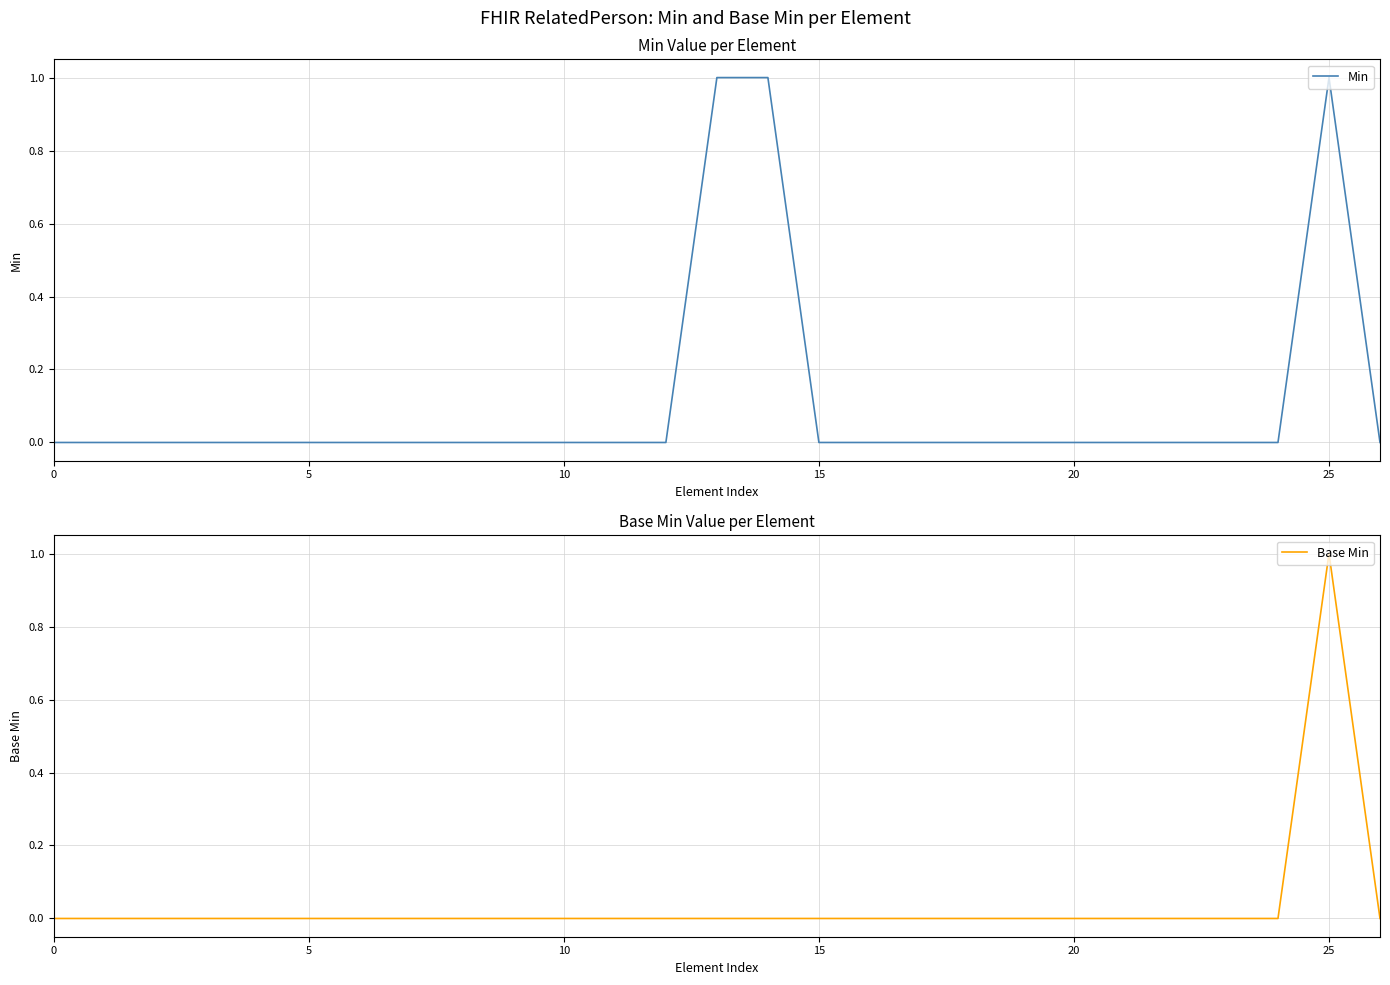

Is the value of Base Min at 7 greater than the value of Min at 13?

No